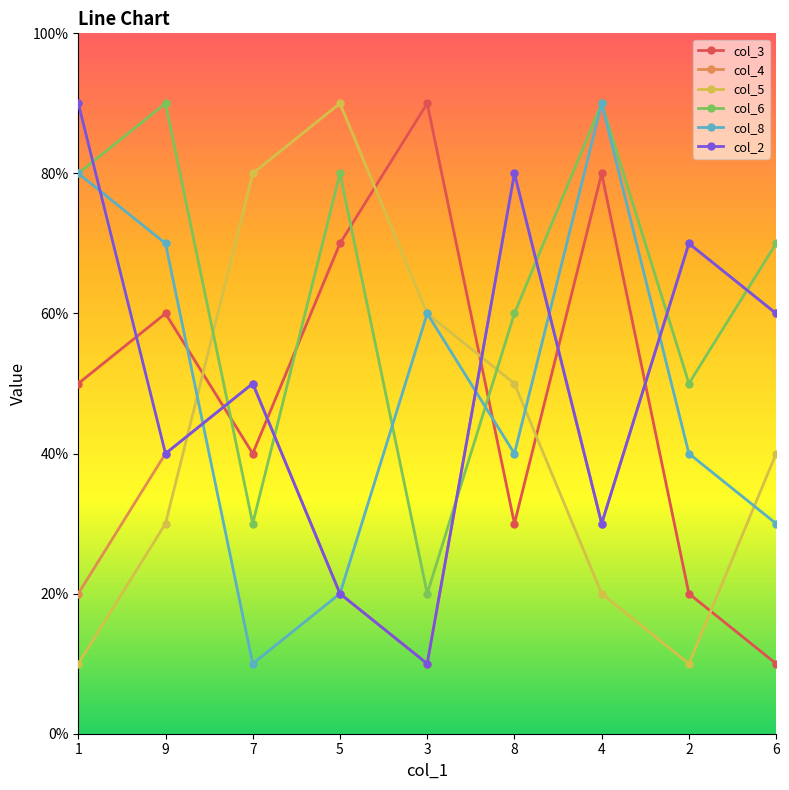

Reading left to right, what are all the values shown in this chart?

col_3: 5	6	4	7	9	3	8	2	1
col_4: 2	4	5	2	1	8	3	7	6
col_5: 1	3	8	9	6	5	2	1	4
col_6: 8	9	3	8	2	6	9	5	7
col_8: 8	7	1	2	6	4	9	4	3
col_2: 9	4	5	2	1	8	3	7	6